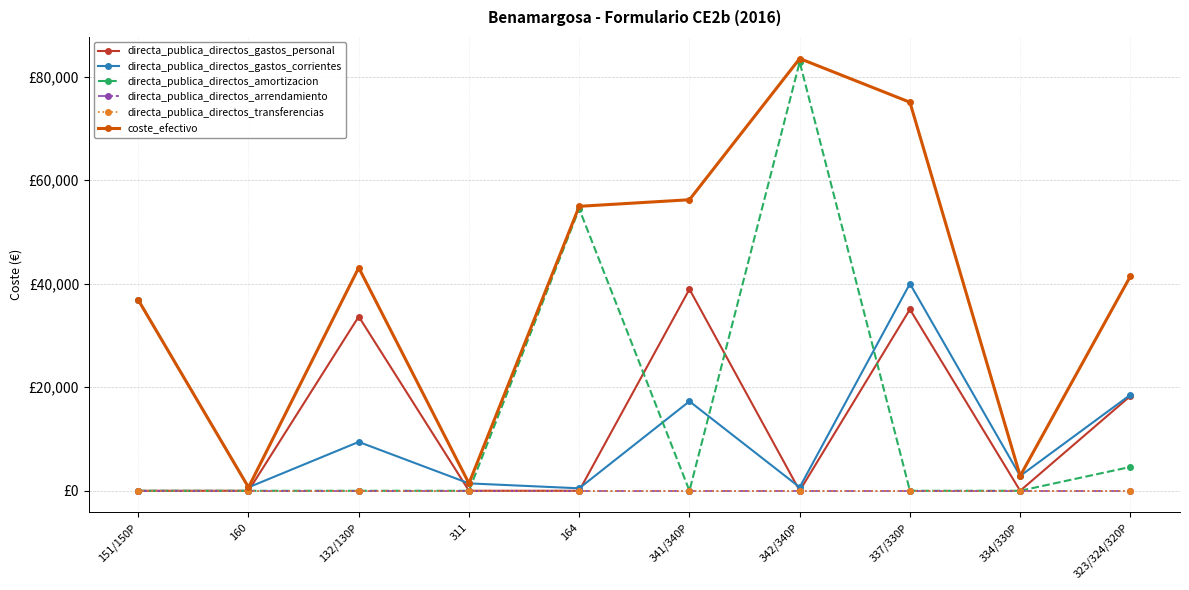

Is this an area chart (filled region under the line)?

No